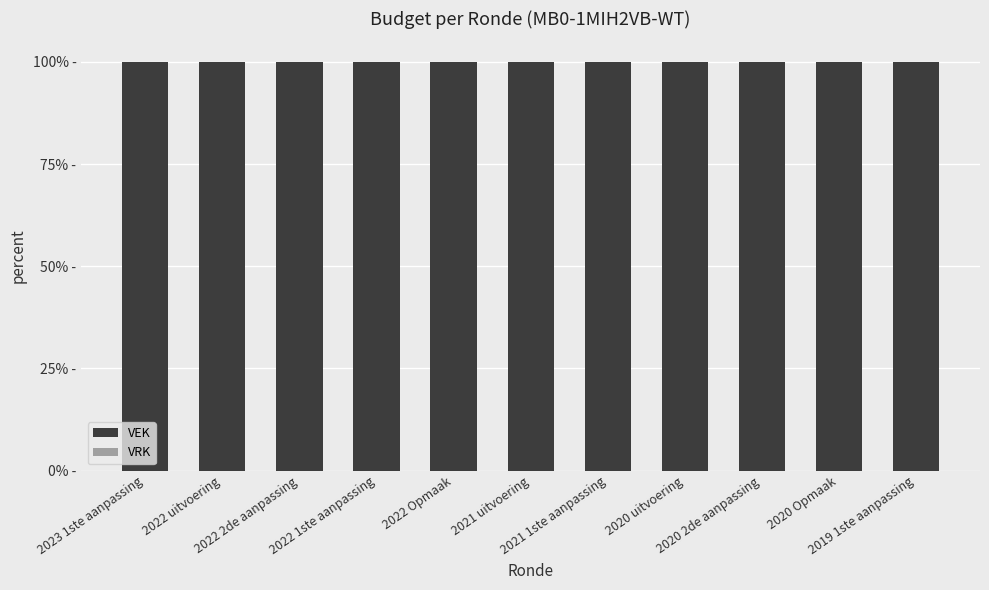

Rank the series at 2022 2de aanpassing from highest to lowest value.

VEK, VRK